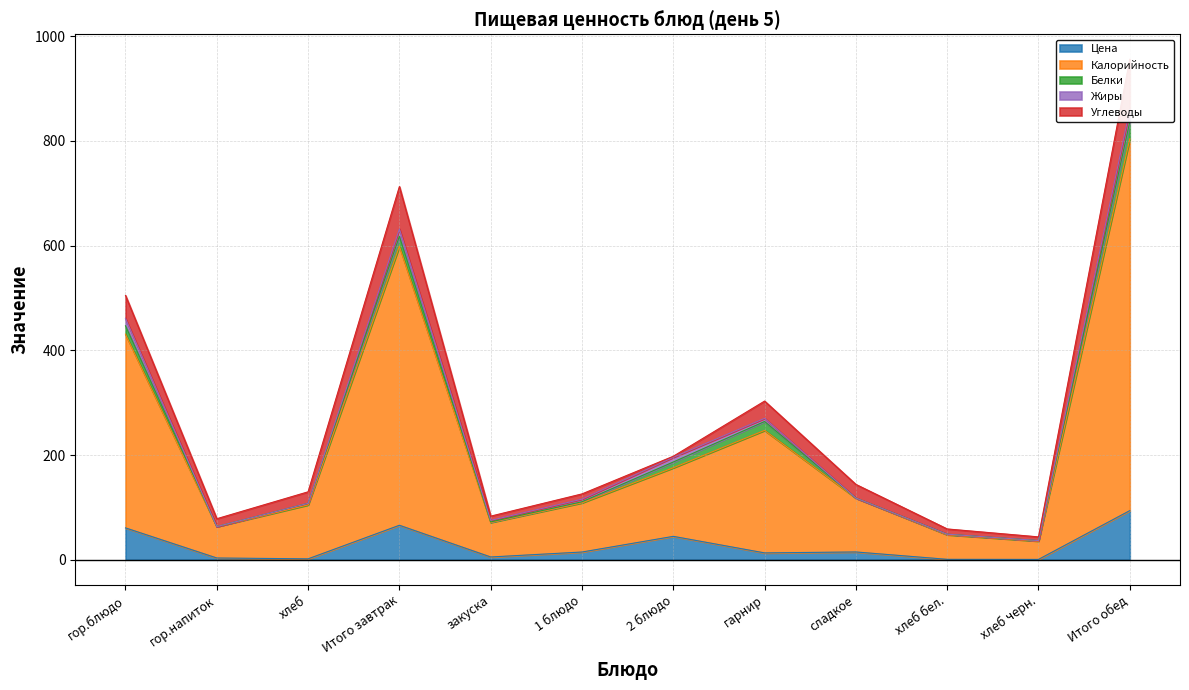

What is the difference between the second highest and second lowest values in the Калорийность series?

486.0